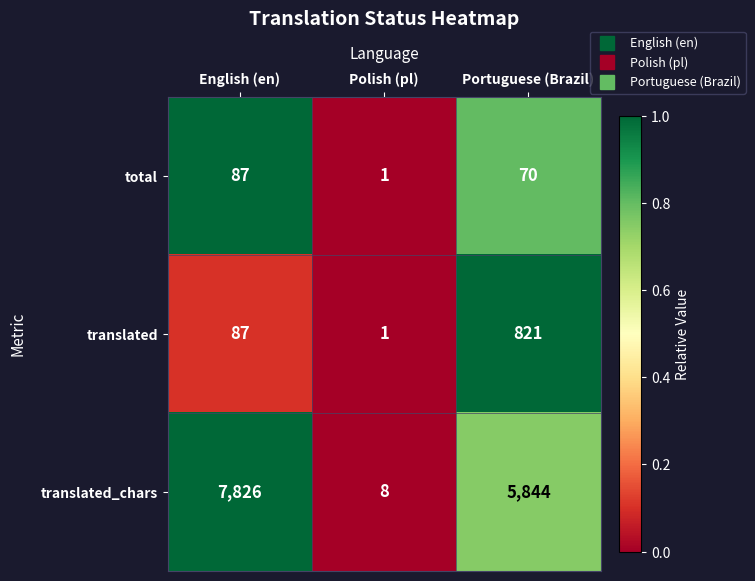

How many series are shown in this chart?

3